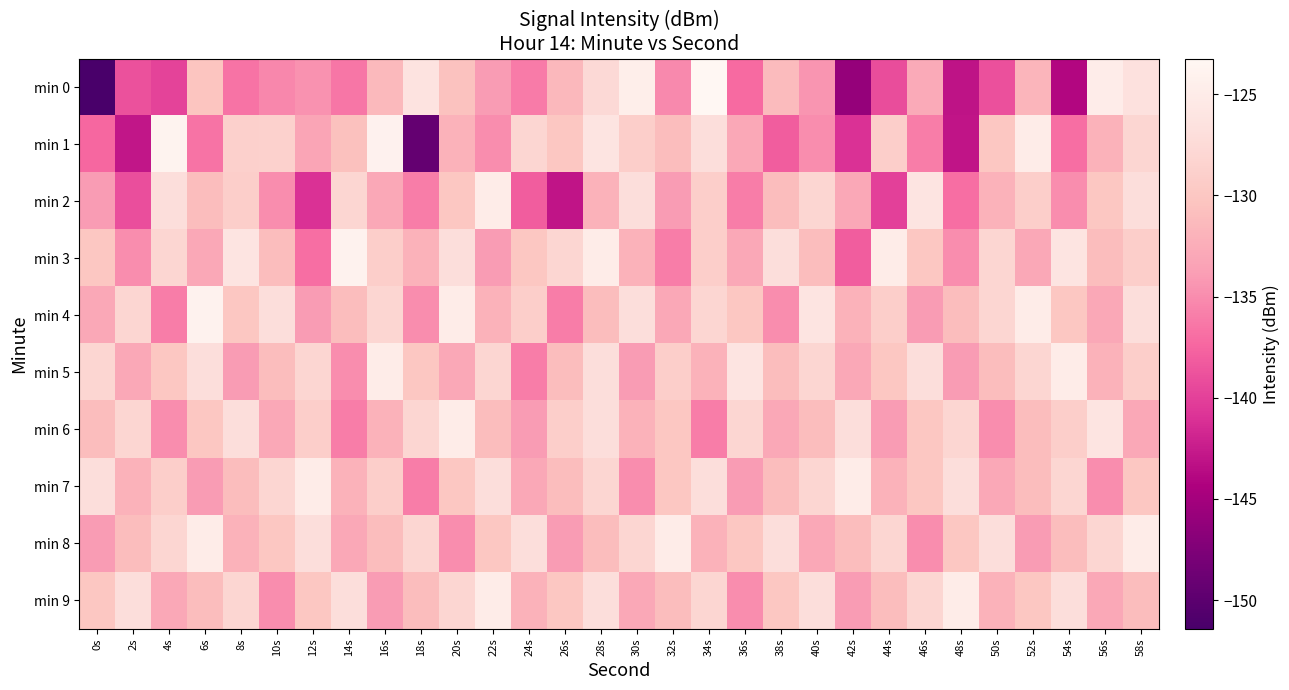

Reading left to right, list all the values displayed in this chart.

min 0: 0s=-151.4	2s=-138.8	4s=-139.8	6s=-130.2	8s=-136.6	10s=-135.3	12s=-134.6	14s=-136.4	16s=-131.4	18s=-126.3	20s=-130.6	22s=-134.0	24s=-136.0	26s=-131.4	28s=-127.6	30s=-124.6	32s=-135.2	34s=-123.2	36s=-137.2	38s=-131.2	40s=-134.4	42s=-146.0	44s=-139.2	46s=-132.7	48s=-143.2	50s=-138.9	52s=-131.8	54s=-143.9	56s=-124.8	58s=-126.6
min 1: 0s=-137.3	2s=-142.9	4s=-123.8	6s=-136.6	8s=-128.8	10s=-128.7	12s=-133.2	14s=-130.7	16s=-124.0	18s=-149.4	20s=-132.0	22s=-135.0	24s=-128.0	26s=-130.0	28s=-126.0	30s=-129.0	32s=-131.0	34s=-127.0	36s=-133.0	38s=-138.0	40s=-135.0	42s=-141.0	44s=-129.0	46s=-136.0	48s=-143.0	50s=-130.0	52s=-125.0	54s=-137.0	56s=-132.0	58s=-128.0
min 2: 0s=-134.0	2s=-139.0	4s=-127.0	6s=-131.0	8s=-129.0	10s=-135.0	12s=-141.0	14s=-128.0	16s=-133.0	18s=-136.0	20s=-130.0	22s=-125.0	24s=-138.0	26s=-143.0	28s=-132.0	30s=-127.0	32s=-134.0	34s=-129.0	36s=-136.0	38s=-131.0	40s=-128.0	42s=-133.0	44s=-140.0	46s=-126.0	48s=-137.0	50s=-132.0	52s=-129.0	54s=-135.0	56s=-130.0	58s=-127.0
min 3: 0s=-130.0	2s=-135.0	4s=-128.0	6s=-133.0	8s=-126.0	10s=-131.0	12s=-137.0	14s=-124.0	16s=-129.0	18s=-132.0	20s=-127.0	22s=-134.0	24s=-130.0	26s=-128.0	28s=-125.0	30s=-132.0	32s=-136.0	34s=-129.0	36s=-133.0	38s=-127.0	40s=-131.0	42s=-138.0	44s=-125.0	46s=-130.0	48s=-135.0	50s=-128.0	52s=-133.0	54s=-126.0	56s=-131.0	58s=-129.0
min 4: 0s=-133.0	2s=-128.0	4s=-136.0	6s=-124.0	8s=-130.0	10s=-127.0	12s=-134.0	14s=-131.0	16s=-128.0	18s=-135.0	20s=-125.0	22s=-132.0	24s=-129.0	26s=-136.0	28s=-131.0	30s=-127.0	32s=-133.0	34s=-128.0	36s=-130.0	38s=-135.0	40s=-126.0	42s=-132.0	44s=-129.0	46s=-134.0	48s=-131.0	50s=-128.0	52s=-125.0	54s=-130.0	56s=-133.0	58s=-127.0
min 5: 0s=-128.0	2s=-133.0	4s=-130.0	6s=-127.0	8s=-134.0	10s=-131.0	12s=-128.0	14s=-135.0	16s=-125.0	18s=-130.0	20s=-133.0	22s=-128.0	24s=-136.0	26s=-131.0	28s=-127.0	30s=-134.0	32s=-129.0	34s=-132.0	36s=-126.0	38s=-131.0	40s=-128.0	42s=-133.0	44s=-130.0	46s=-127.0	48s=-134.0	50s=-131.0	52s=-128.0	54s=-125.0	56s=-132.0	58s=-129.0
min 6: 0s=-131.0	2s=-128.0	4s=-135.0	6s=-130.0	8s=-127.0	10s=-133.0	12s=-129.0	14s=-136.0	16s=-132.0	18s=-128.0	20s=-125.0	22s=-131.0	24s=-134.0	26s=-129.0	28s=-127.0	30s=-132.0	32s=-130.0	34s=-136.0	36s=-128.0	38s=-133.0	40s=-131.0	42s=-127.0	44s=-134.0	46s=-130.0	48s=-128.0	50s=-135.0	52s=-131.0	54s=-129.0	56s=-126.0	58s=-133.0
min 7: 0s=-127.0	2s=-132.0	4s=-129.0	6s=-134.0	8s=-131.0	10s=-128.0	12s=-125.0	14s=-132.0	16s=-129.0	18s=-136.0	20s=-130.0	22s=-127.0	24s=-133.0	26s=-131.0	28s=-128.0	30s=-135.0	32s=-130.0	34s=-127.0	36s=-134.0	38s=-131.0	40s=-128.0	42s=-125.0	44s=-132.0	46s=-130.0	48s=-127.0	50s=-133.0	52s=-131.0	54s=-128.0	56s=-135.0	58s=-130.0
min 8: 0s=-134.0	2s=-131.0	4s=-128.0	6s=-125.0	8s=-132.0	10s=-130.0	12s=-127.0	14s=-133.0	16s=-131.0	18s=-128.0	20s=-135.0	22s=-130.0	24s=-127.0	26s=-134.0	28s=-131.0	30s=-128.0	32s=-125.0	34s=-132.0	36s=-130.0	38s=-127.0	40s=-133.0	42s=-131.0	44s=-128.0	46s=-135.0	48s=-130.0	50s=-127.0	52s=-134.0	54s=-131.0	56s=-128.0	58s=-125.0
min 9: 0s=-130.0	2s=-127.0	4s=-133.0	6s=-131.0	8s=-128.0	10s=-135.0	12s=-130.0	14s=-127.0	16s=-134.0	18s=-131.0	20s=-128.0	22s=-125.0	24s=-132.0	26s=-130.0	28s=-127.0	30s=-133.0	32s=-131.0	34s=-128.0	36s=-135.0	38s=-130.0	40s=-127.0	42s=-134.0	44s=-131.0	46s=-128.0	48s=-125.0	50s=-132.0	52s=-130.0	54s=-127.0	56s=-133.0	58s=-131.0